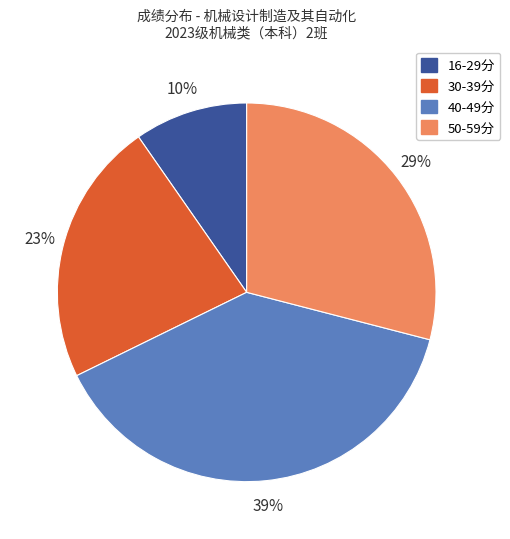

To the nearest percent, what is the average slice percentage?

25%